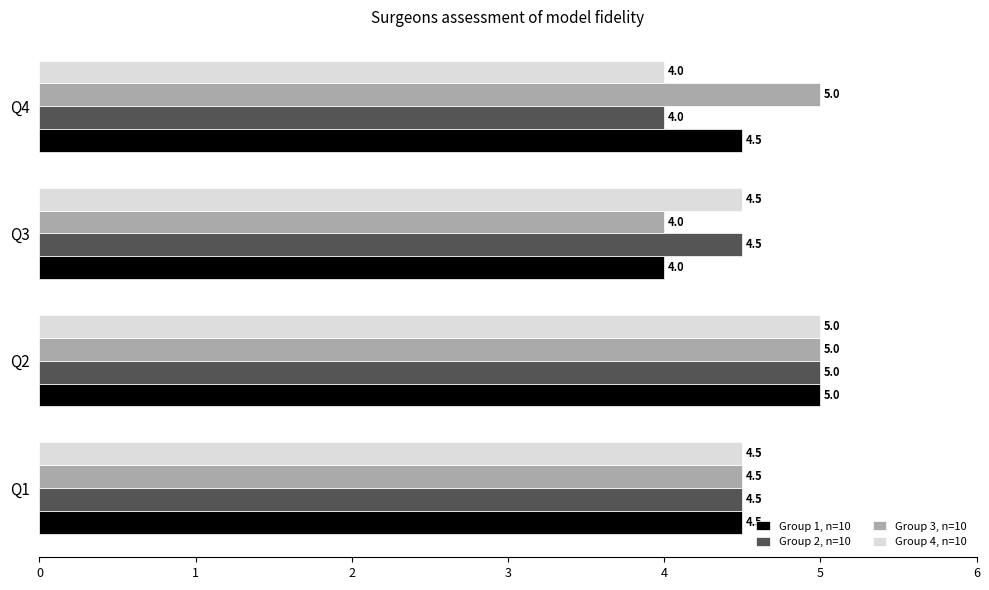

What is the average value of the Group 4, n=10 series?

4.5